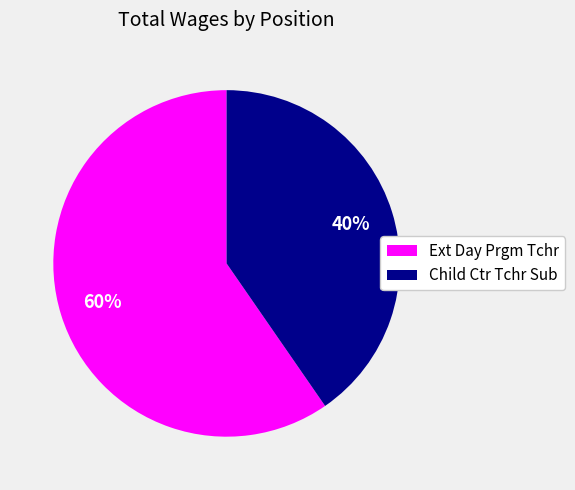

Is there any slice that represents more than half of the pie?

Yes